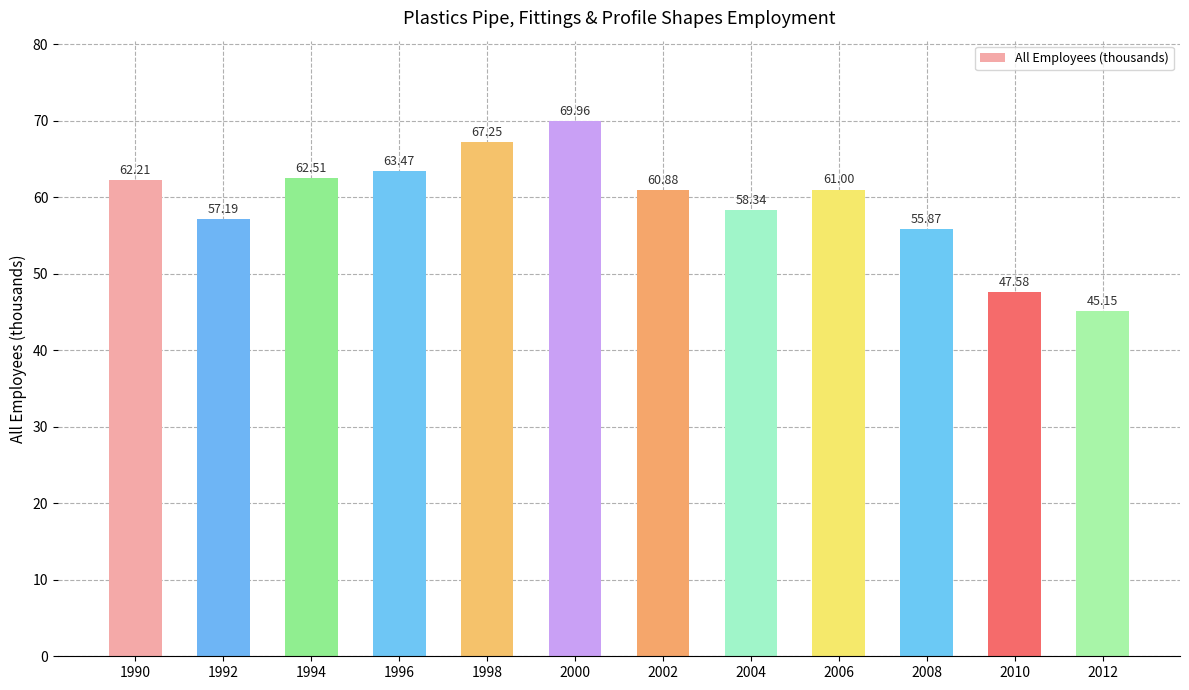

The chart shows a value of 79.7 at 2012. True or false?

False